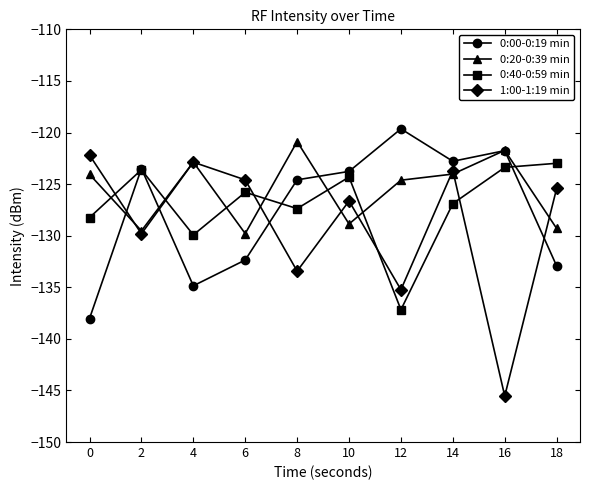

What is the value of the 1:00-1:19 min point at the 7th from the left?

-135.2